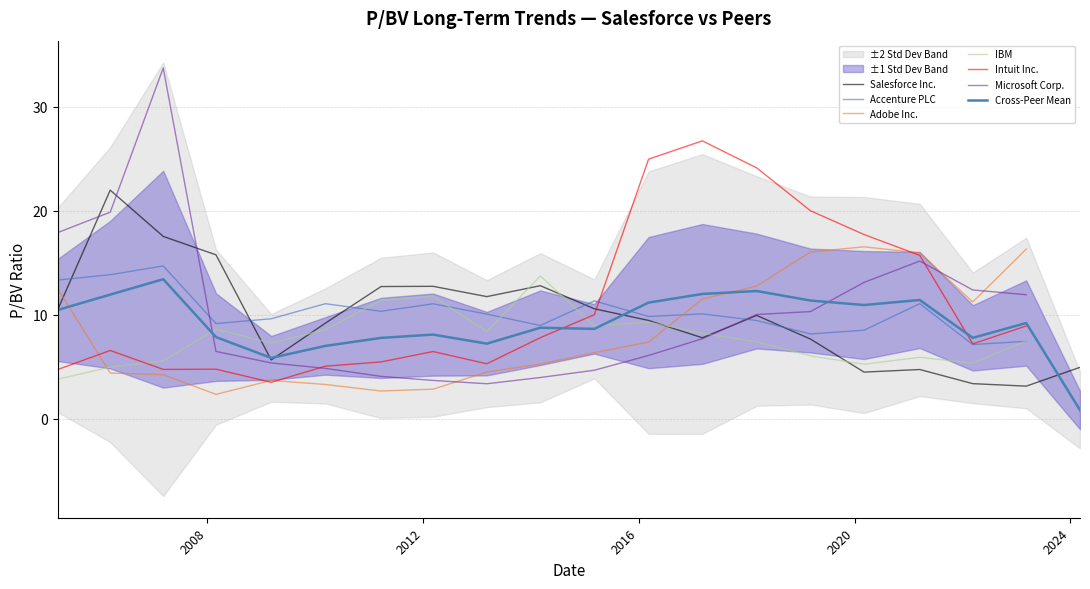

At which label does Accenture PLC first exceed 10?

2005-03-25